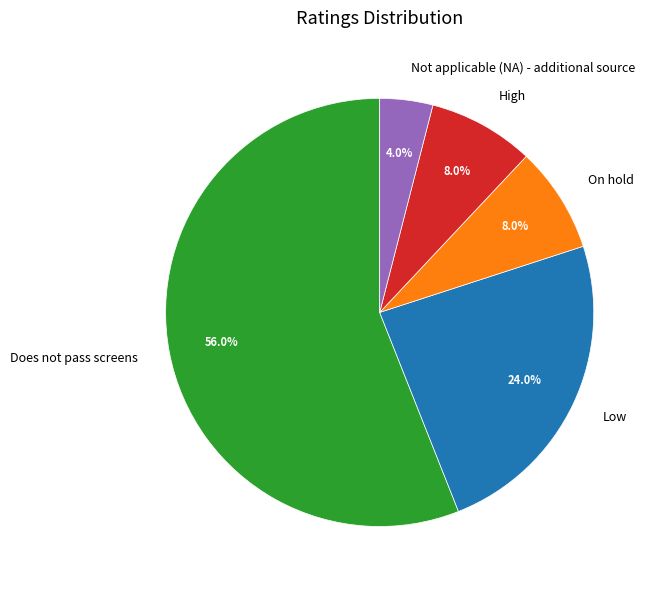

What percentage do On hold and Not applicable (NA) - additional source together represent?

12.0%